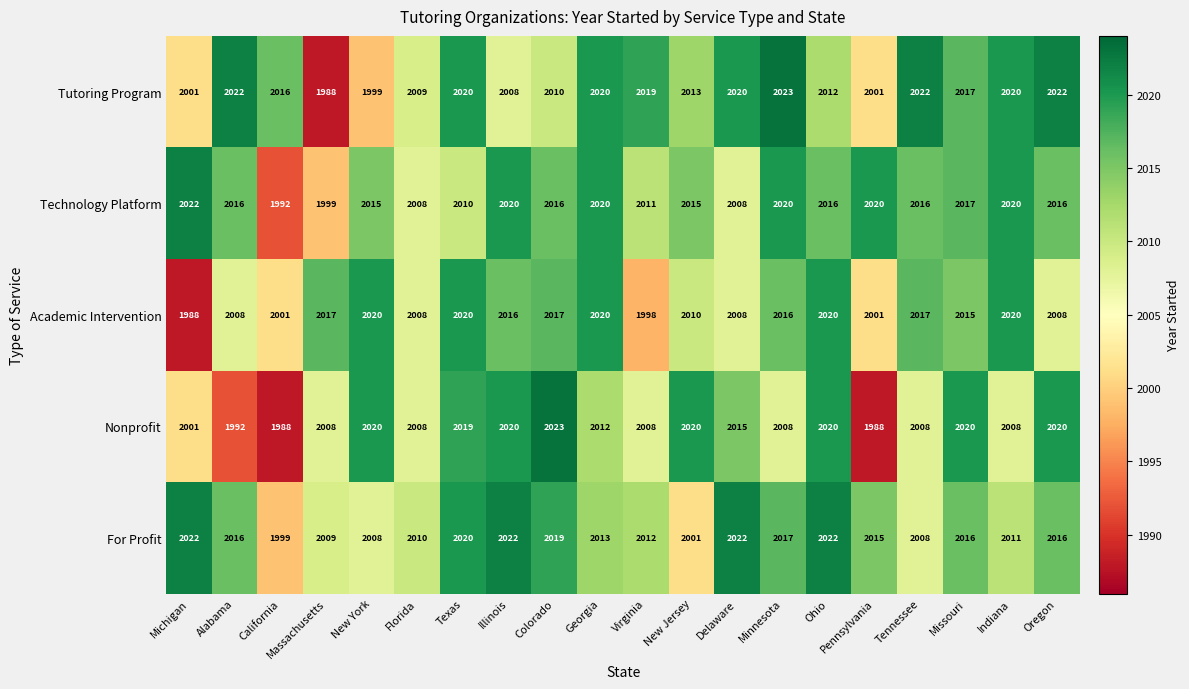

At which label is Tutoring Program closest to 2005?

Illinois